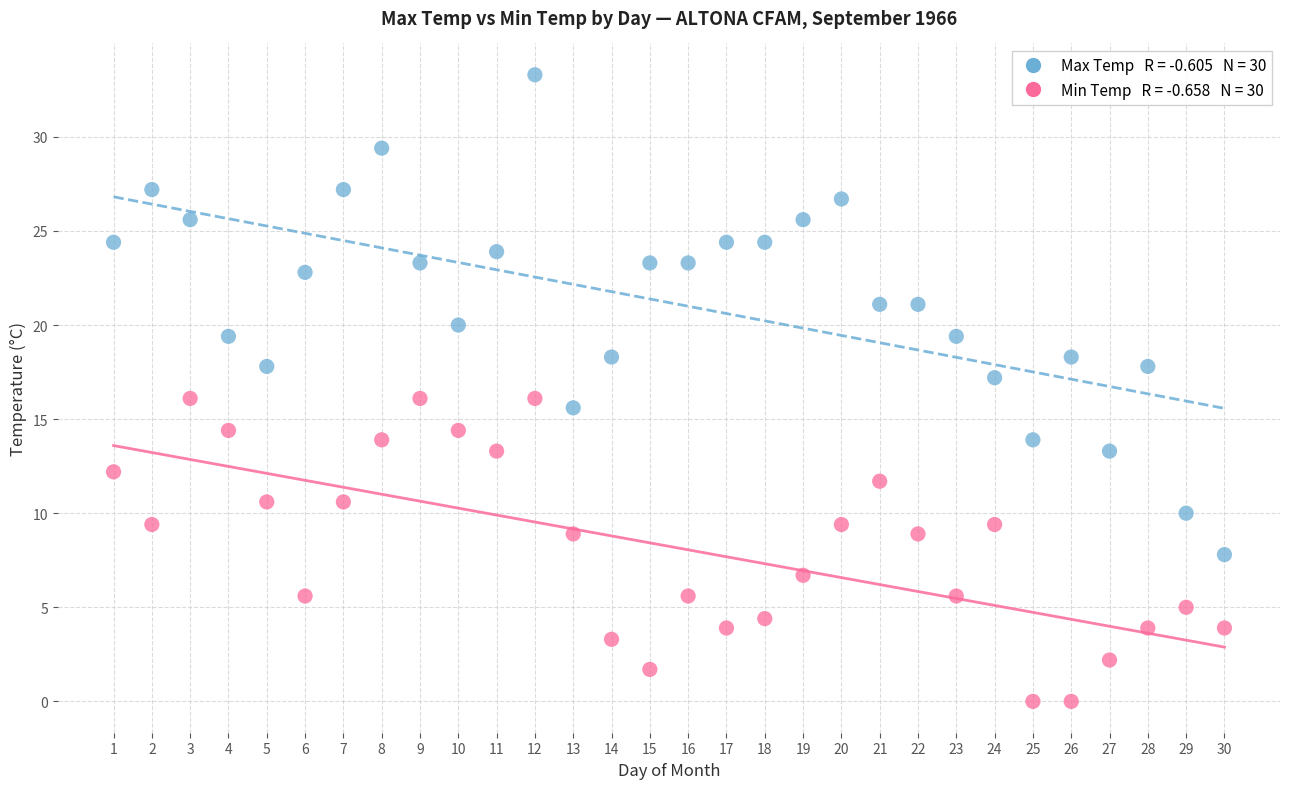

Across all data points, what is the range of X values (max minus min)?

29.0